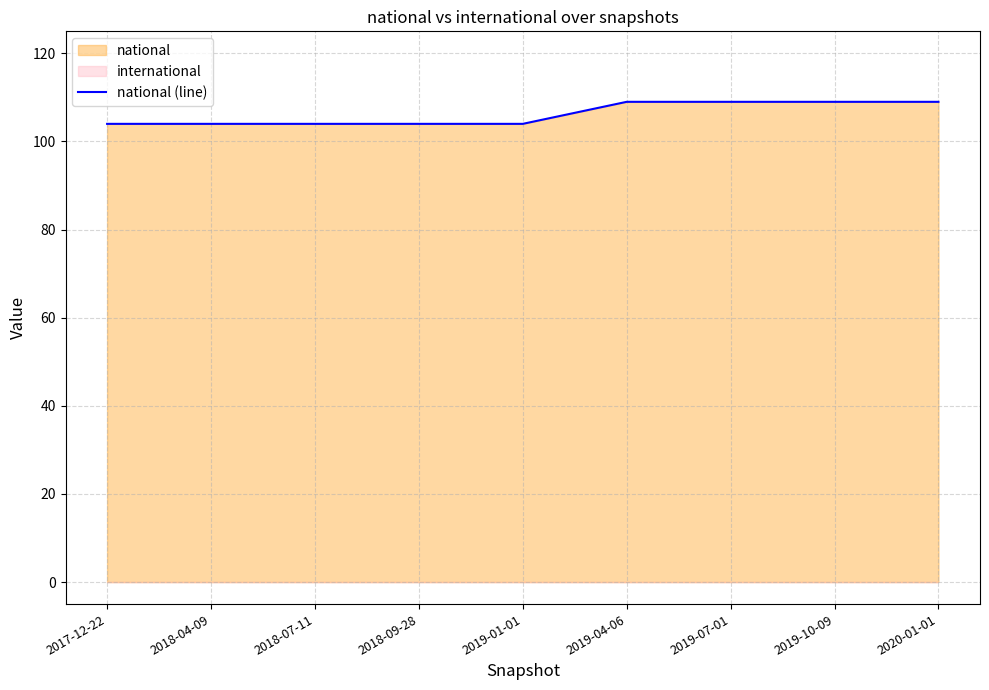

The value of national (line) at 2019-04-06 is 176. True or false?

False